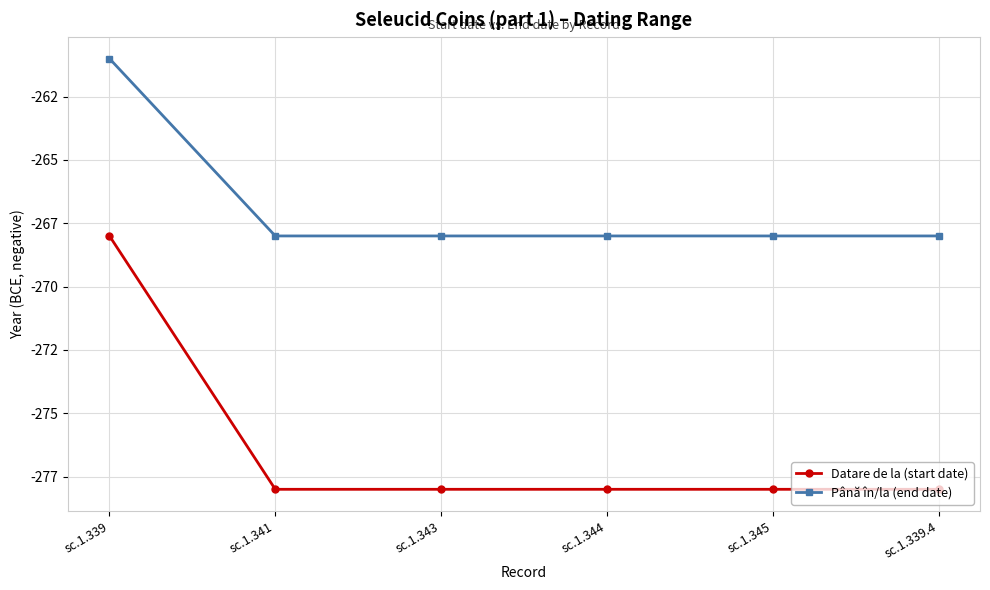

True or false: Datare de la (start date) and Până în/la (end date) intersect in this chart.

False